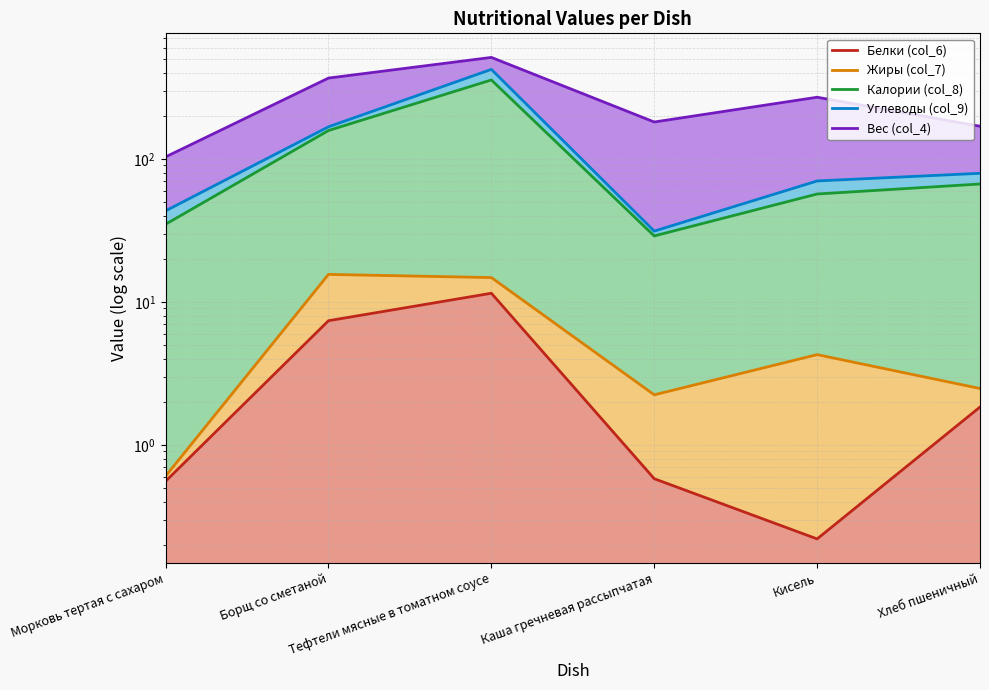

Which series has the largest range (max minus min)?

Вес (col_4)